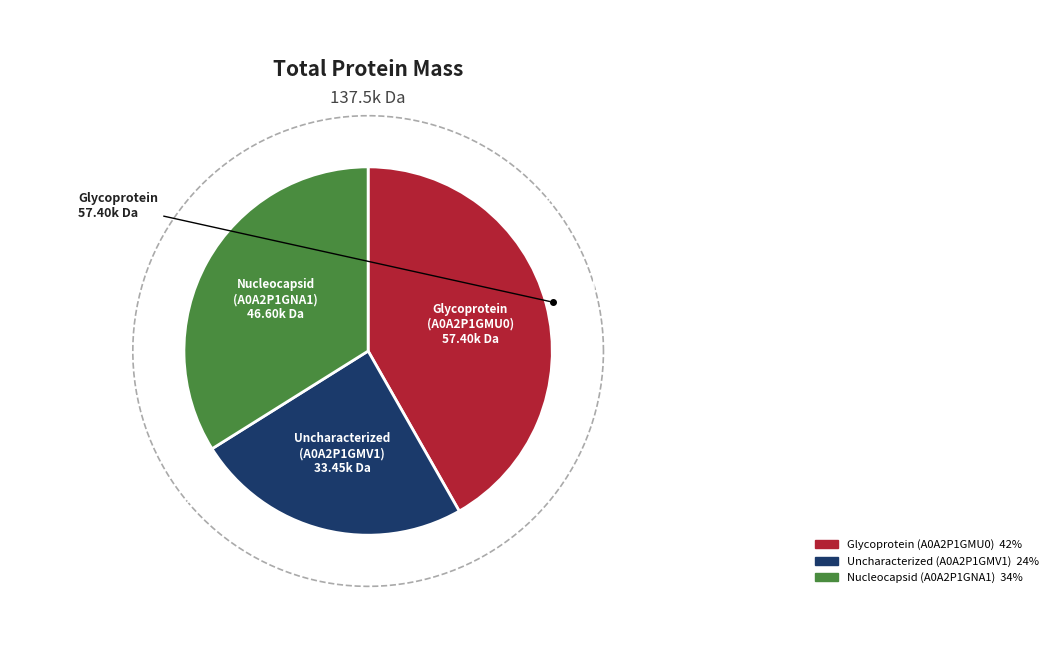

To the nearest percent, what portion does A0A2P1GMU0 Glycoprotein represent?

42%